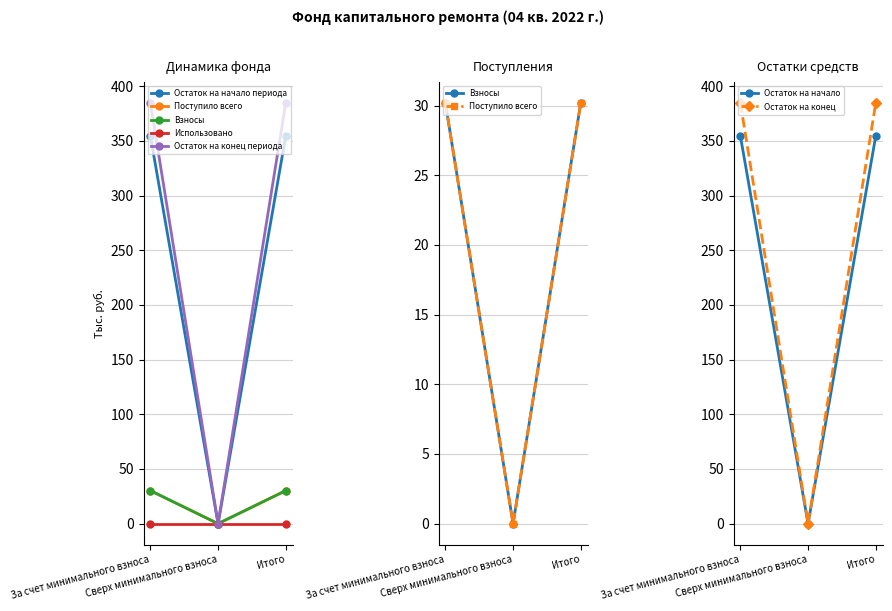

At how many categories does at least one series exceed 47?

2